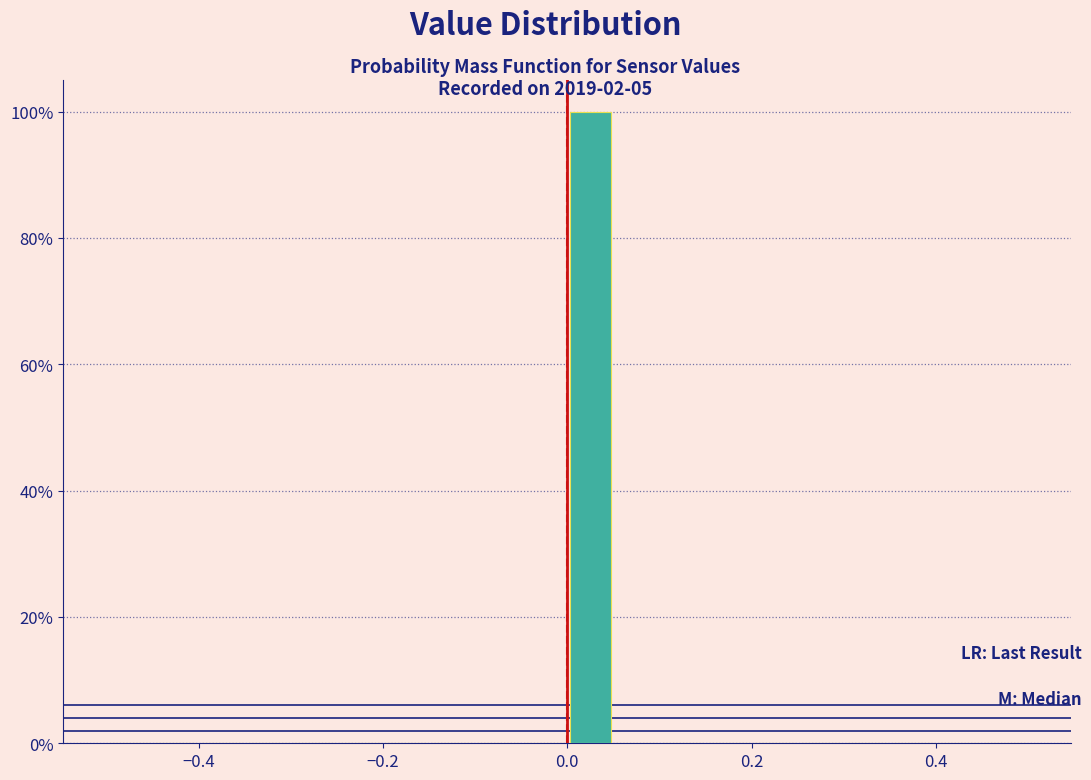

Around what value on the x-axis is the tallest bar? Give the approximate position of its centre, as read against the axis.

0.02